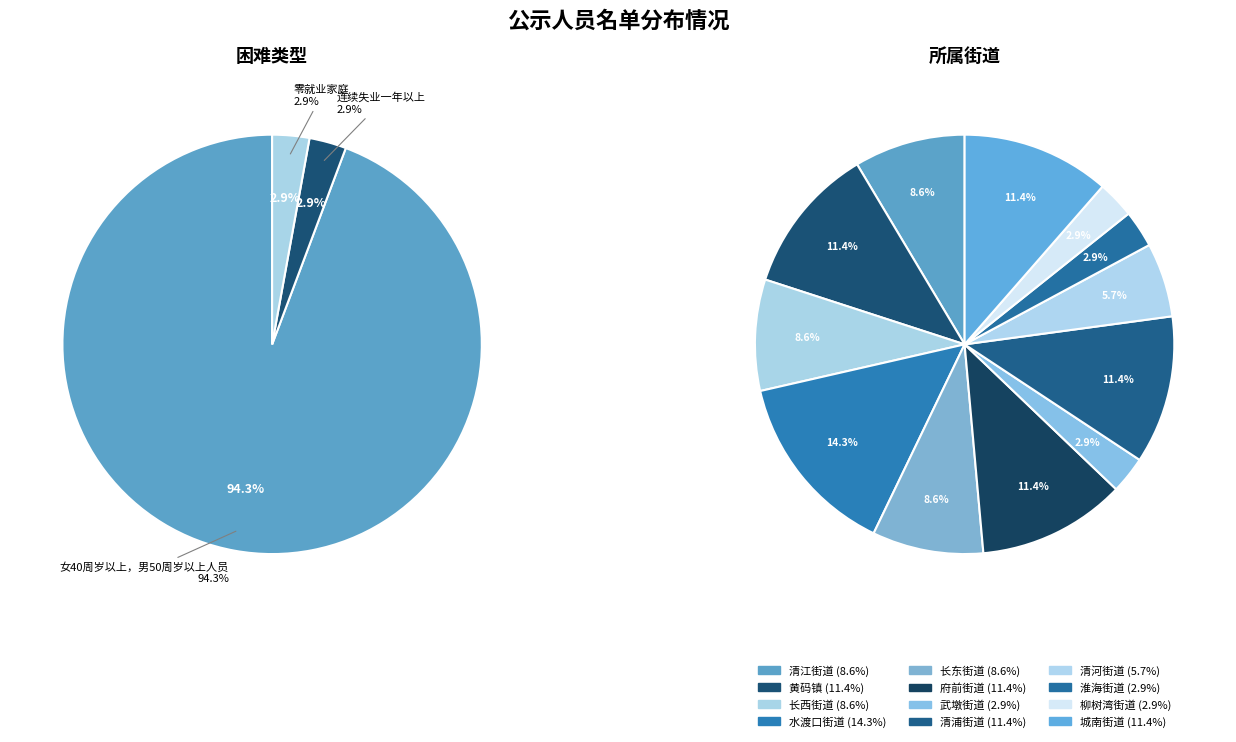

Count the number of slices in the pie.

3